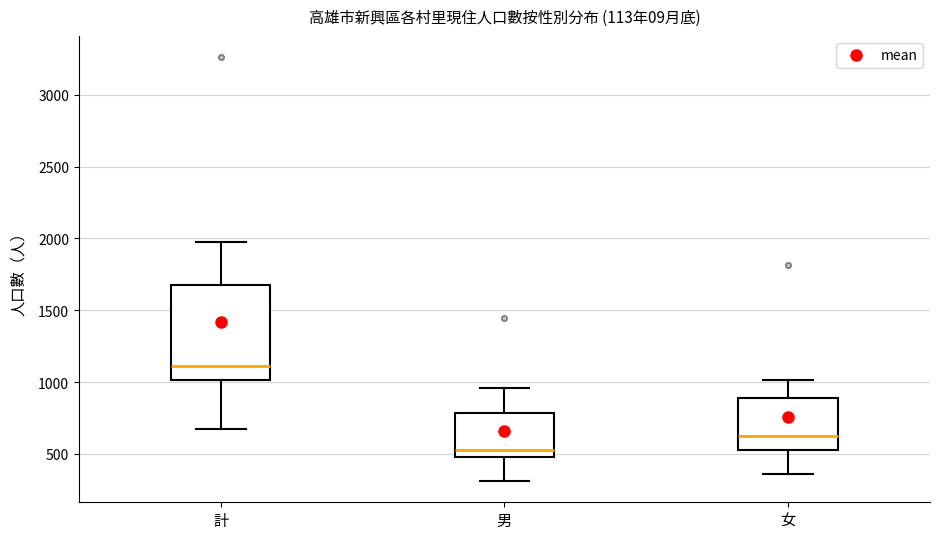

Which box is the tallest, from its lower edge to its upper edge?

計